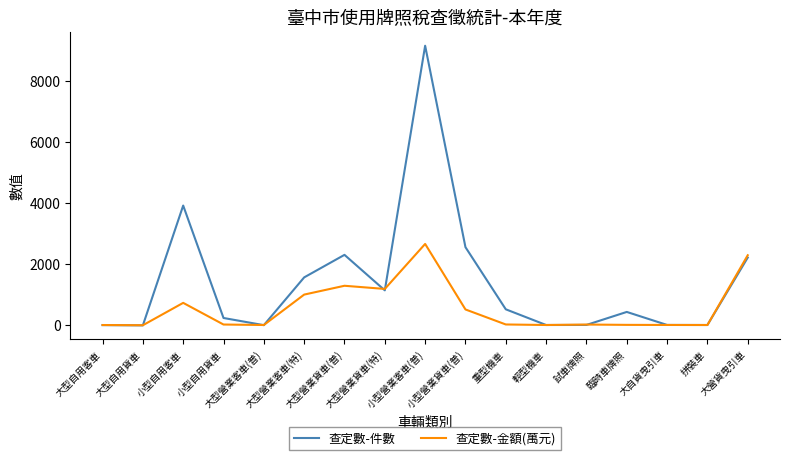

What is the total value across all series at 大營貨曳引車?

4492.3